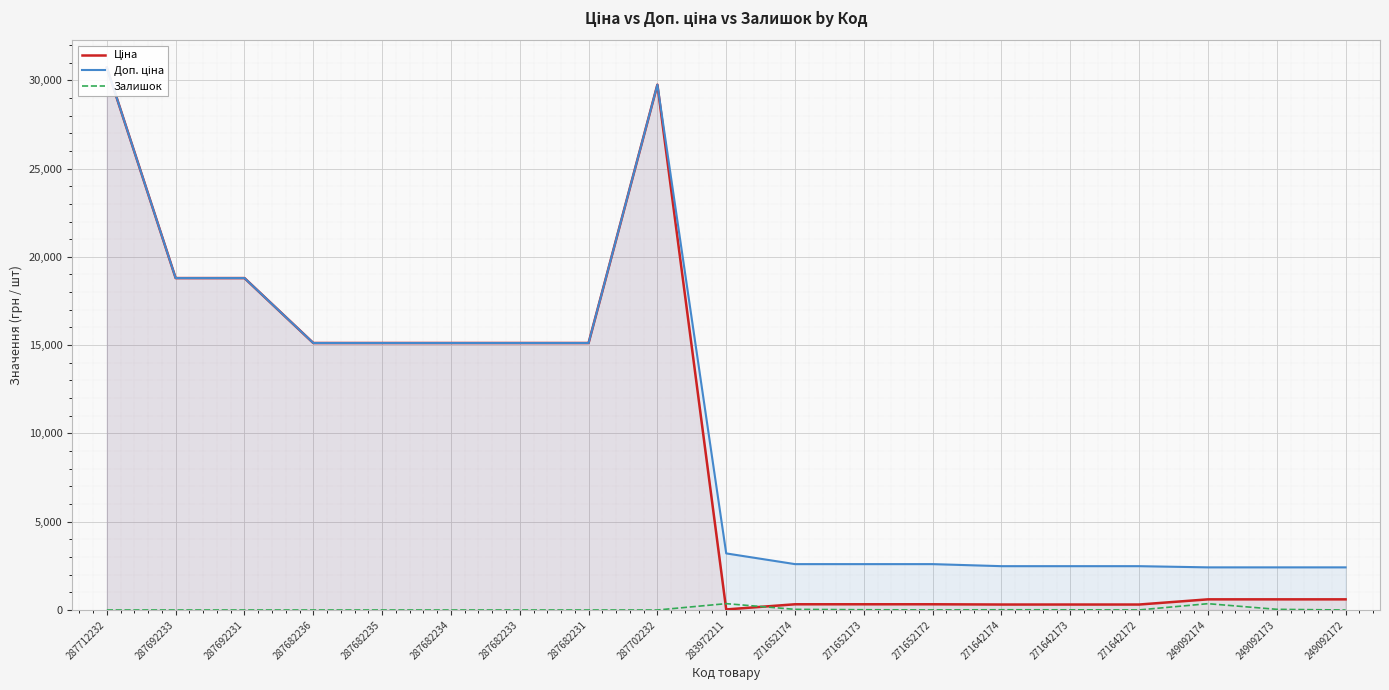

Where is Доп. ціна nearest to the value 16565?

287682236